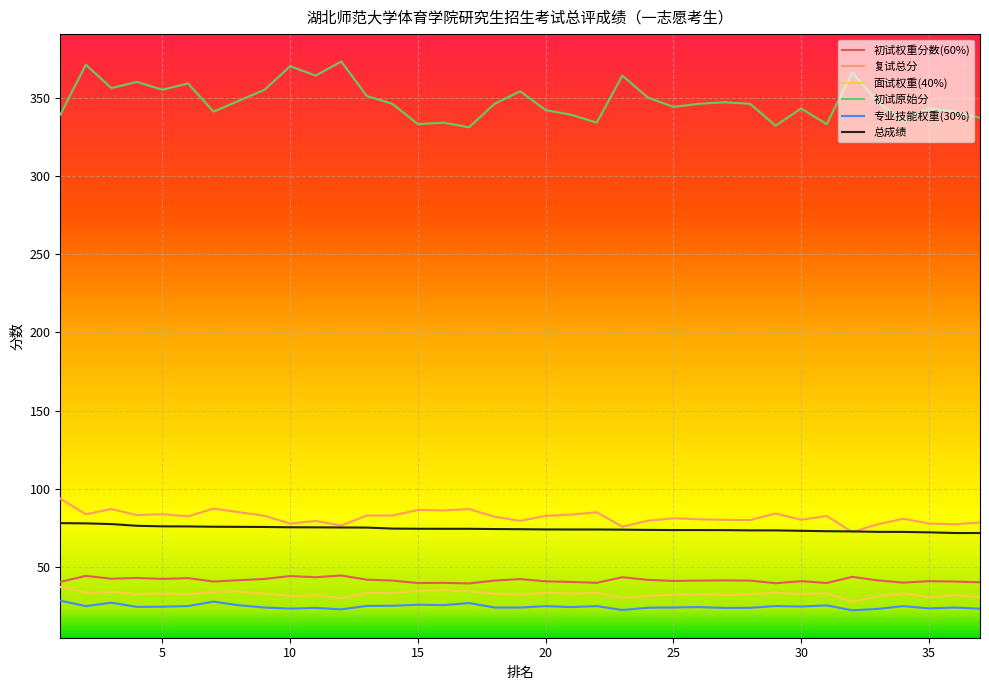

In 初试原始分, how many points are higher than both neighbors (excluding endpoints)?

12